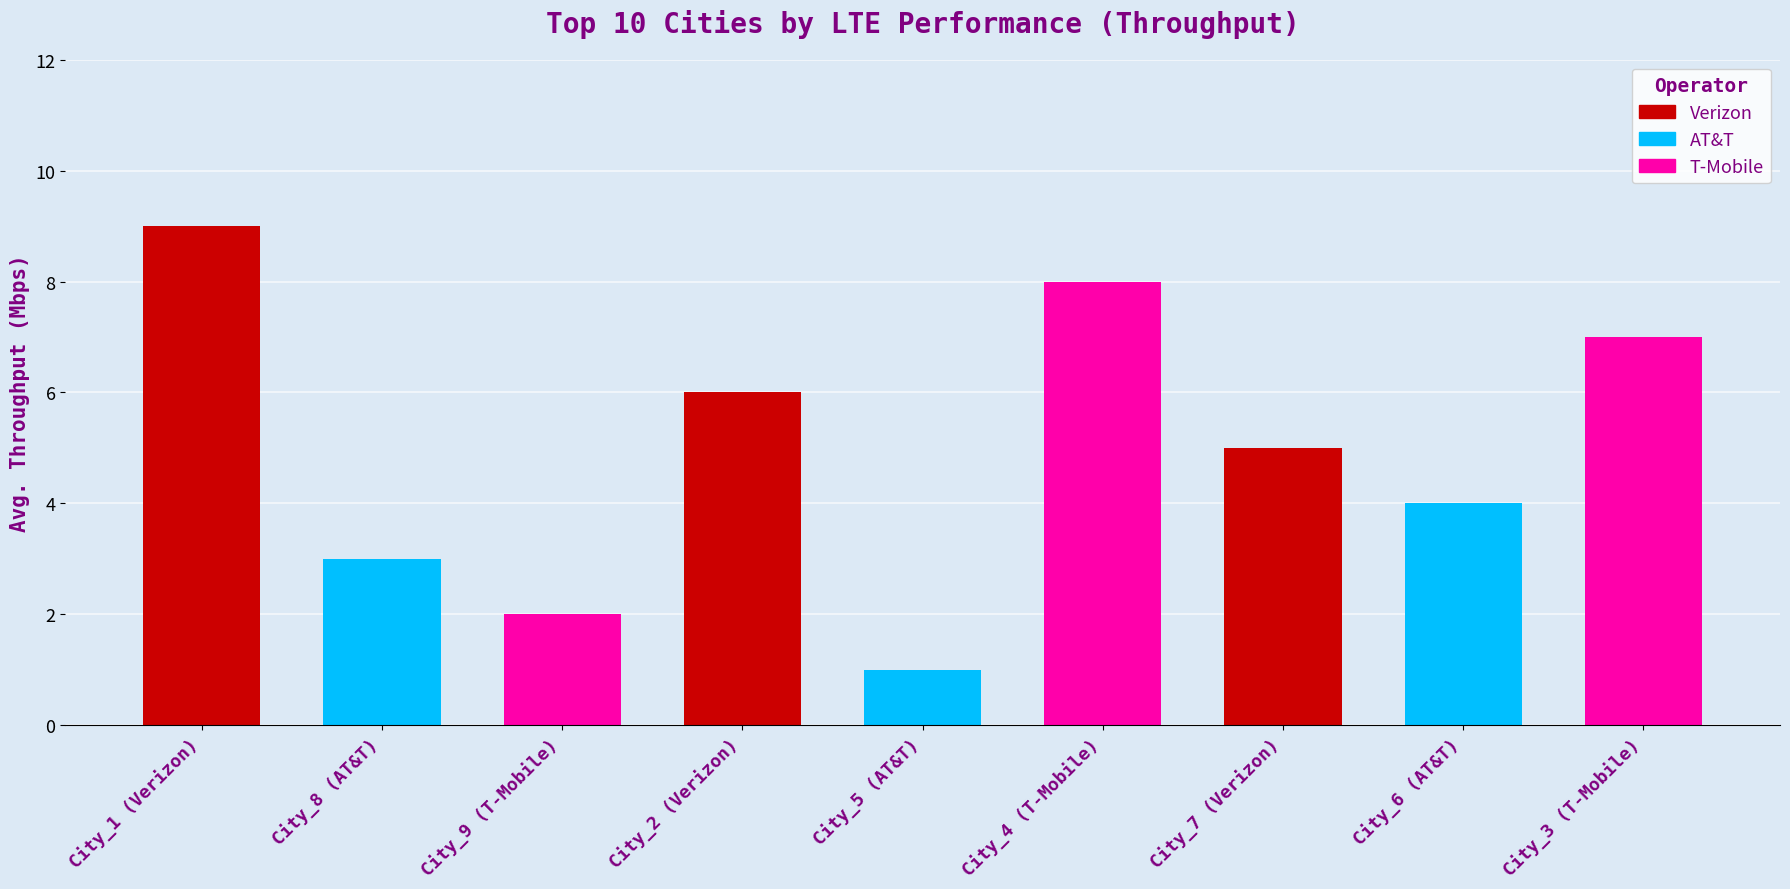

Approximately how many times larger is the value at City_3 (T-Mobile) compared to City_2 (Verizon)?

1.2